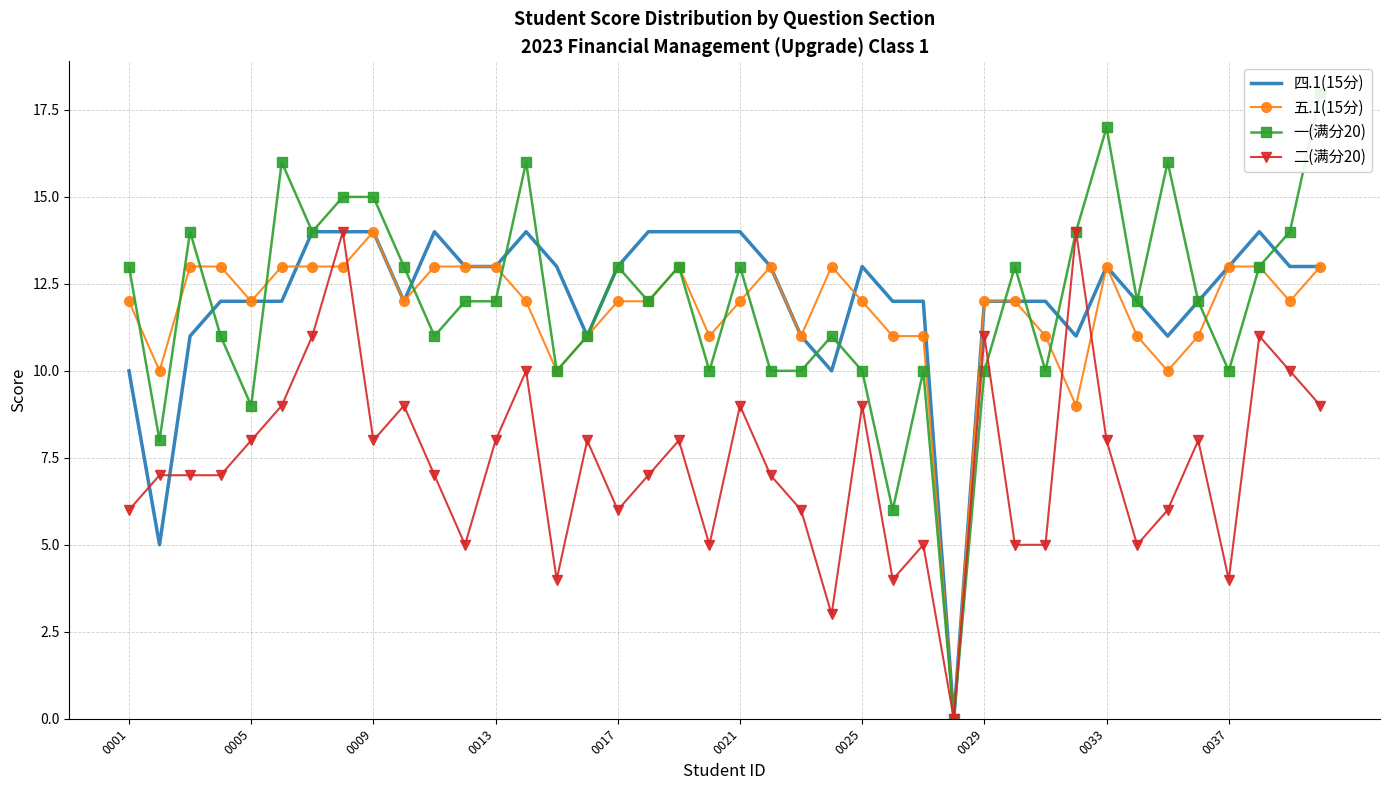

True or false: 一(满分20) has a value of 12 at 33.

True